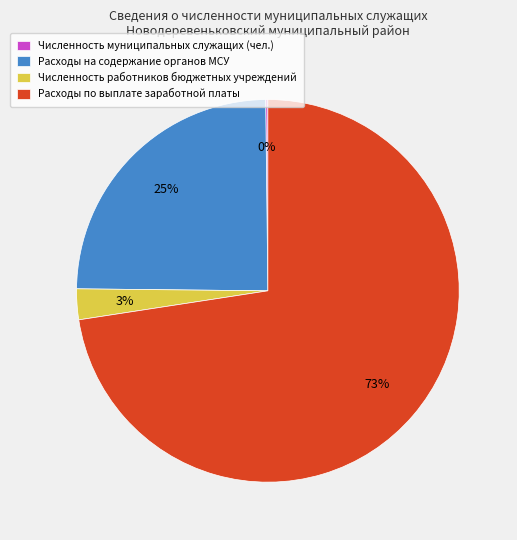

To the nearest percent, what portion does Численность работников бюджетных учреждений represent?

3%